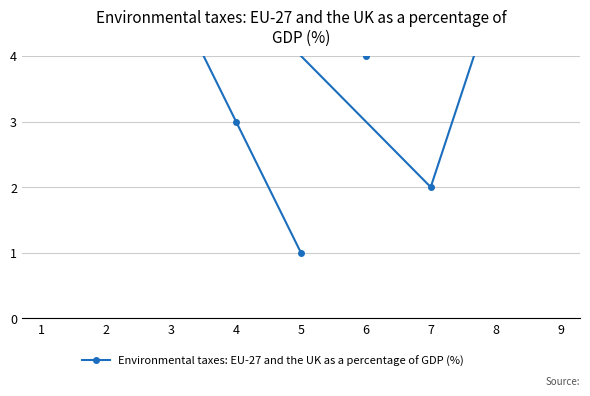

How many values are between 3 and 7?

5